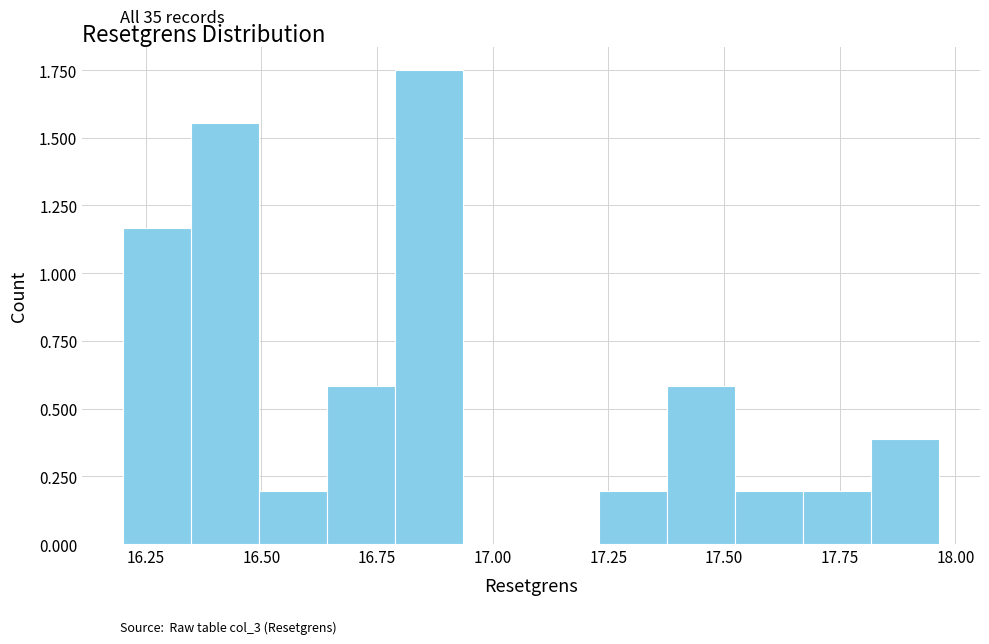

Read against the x-axis, roughly where is the centre of the tallest bar?

16.85